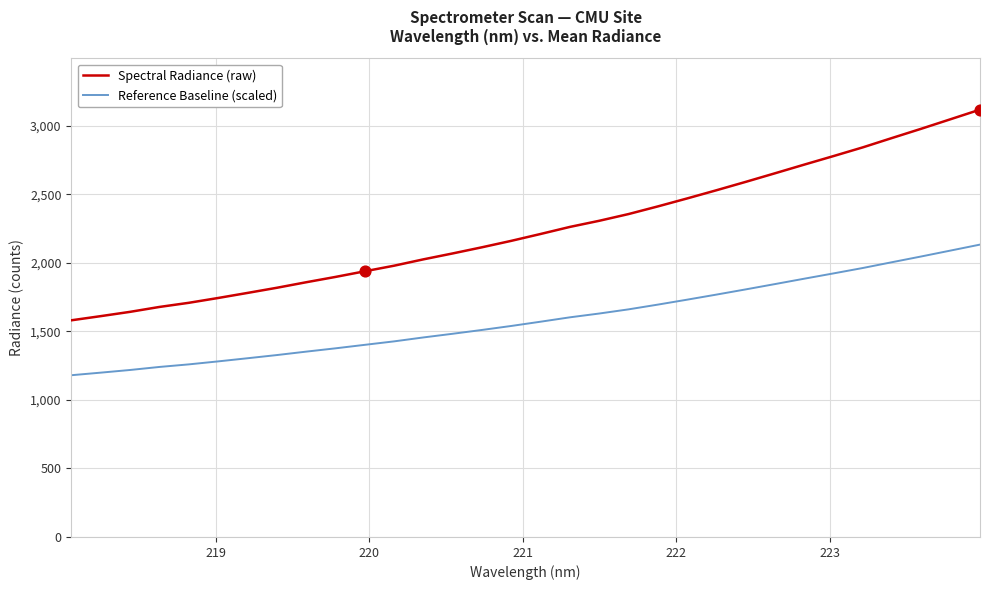

Which series has the largest total across all categories?

Spectral Radiance (raw)